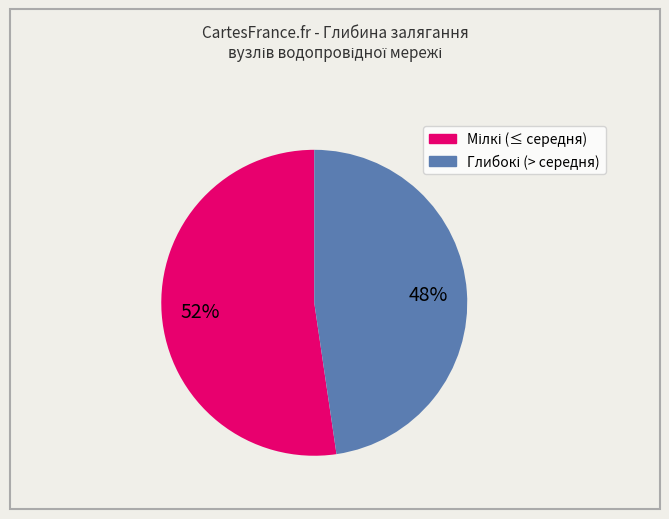

To the nearest percent, what is the average slice percentage?

50%